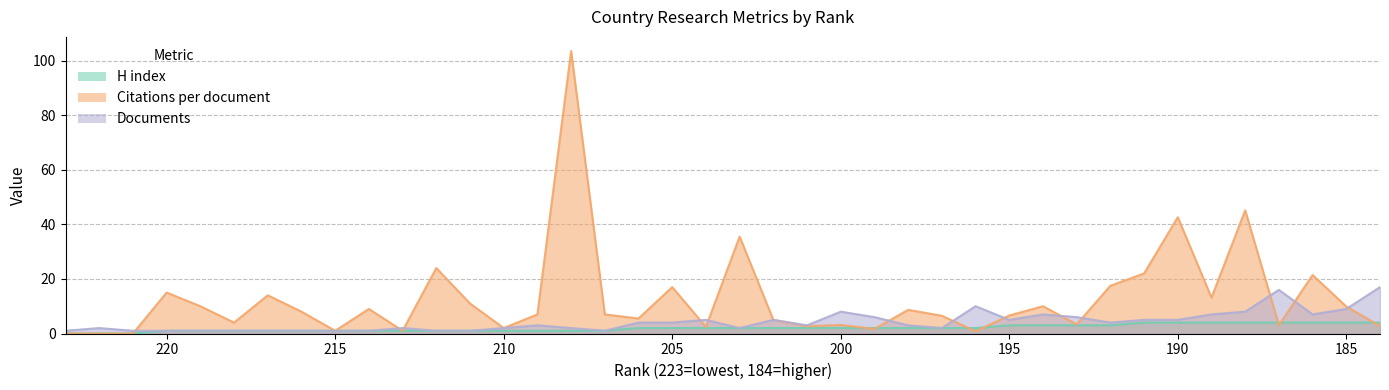

At 197, list the series in order from smallest to largest.

H index, Documents, Citations per document